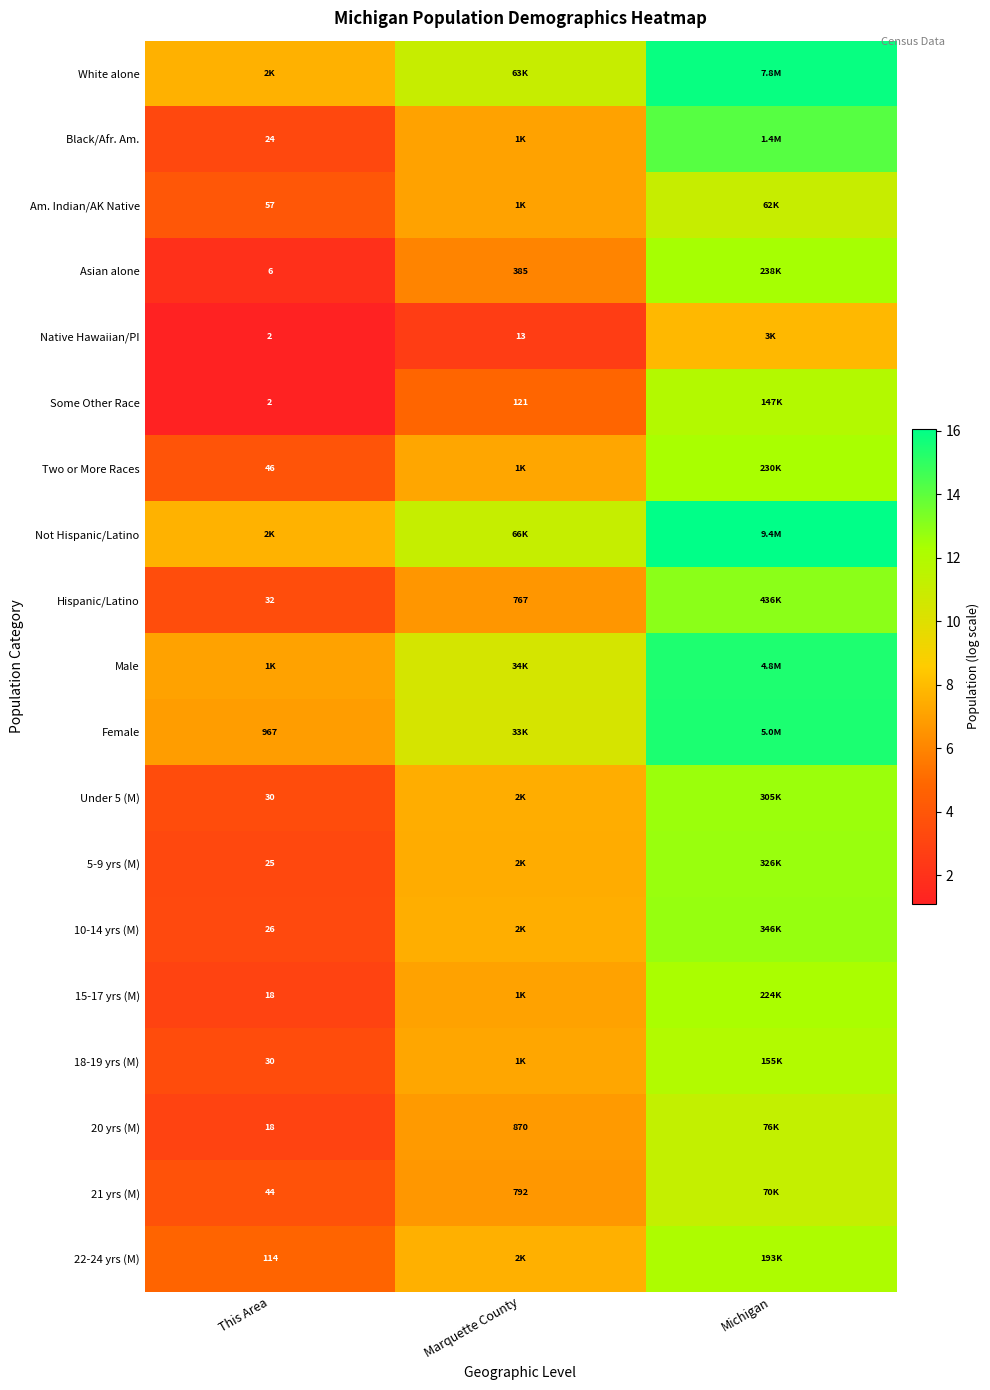

At how many categories does at least one series exceed 15?

1